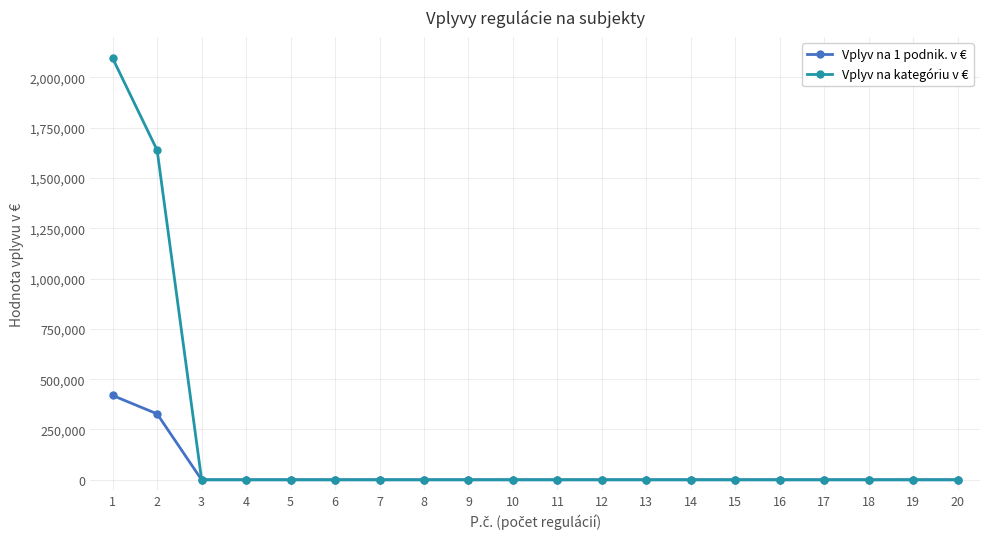

Which series has the widest spread of values?

Vplyv na kategóriu v €